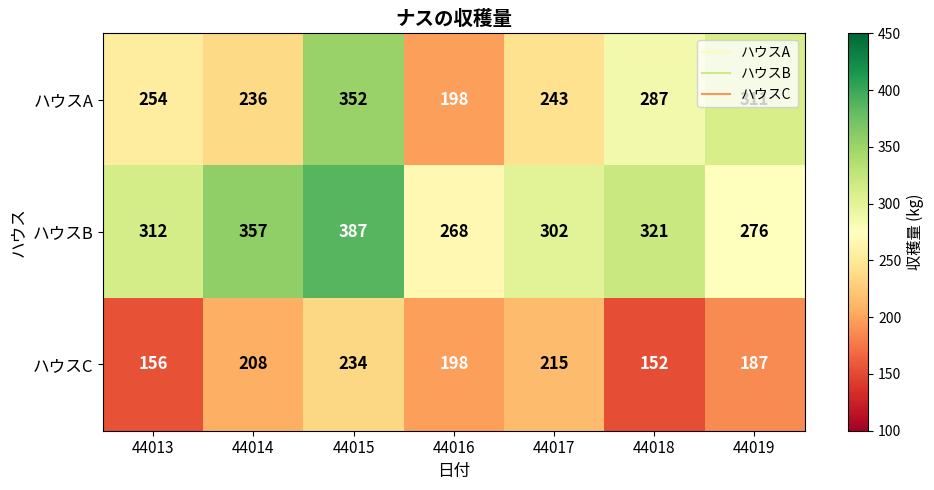

Rank the series by their maximum value, from lowest to highest.

ハウスC, ハウスA, ハウスB